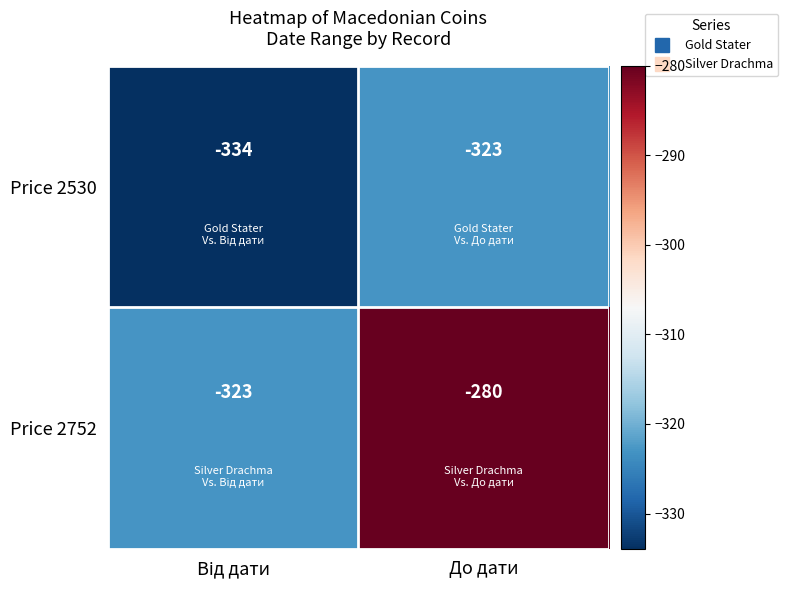

What is the greatest value displayed?

-280